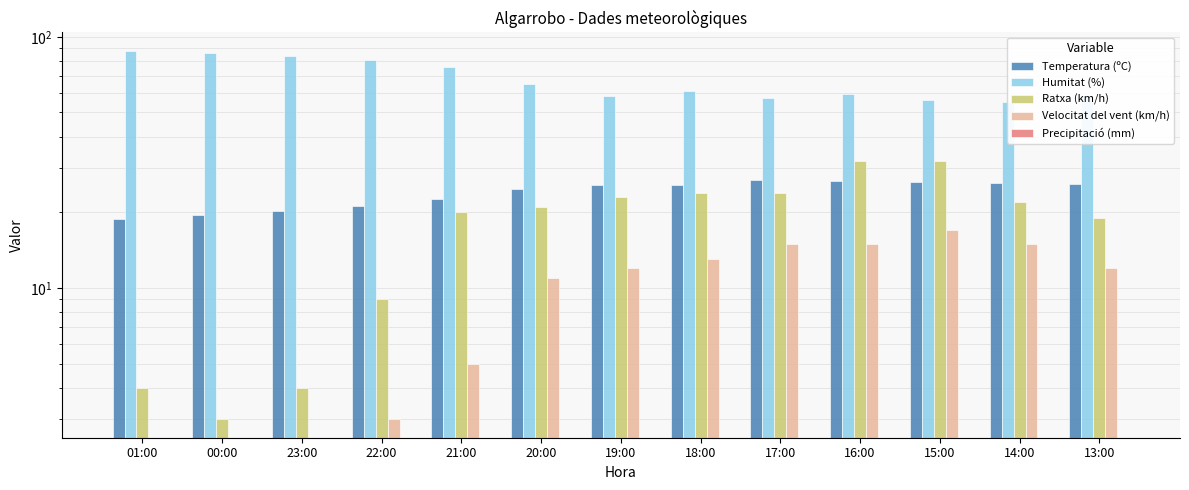

Reading right to left, what are all the values shown in this chart?

Temperatura (ºC): 25.9	26.3	26.5	26.7	27.0	25.8	25.6	24.7	22.7	21.3	20.3	19.5	18.8
Humitat (%): 58.0	55.0	56.0	59.0	57.0	61.0	58.0	65.0	76.0	81.0	84.0	86.0	88.0
Ratxa (km/h): 19.0	22.0	32.0	32.0	24.0	24.0	23.0	21.0	20.0	9.0	4.0	3.0	4.0
Velocitat del vent (km/h): 12.0	15.0	17.0	15.0	15.0	13.0	12.0	11.0	5.0	3.0	0.0	0.0	0.0
Precipitació (mm): 0.0	0.0	0.0	0.0	0.0	0.0	0.0	0.0	0.0	0.0	0.0	0.0	0.0